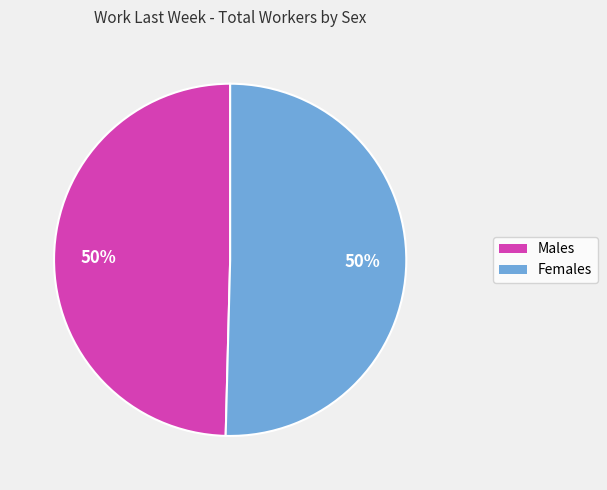

To the nearest percent, what percentage of the pie is Females?

50%